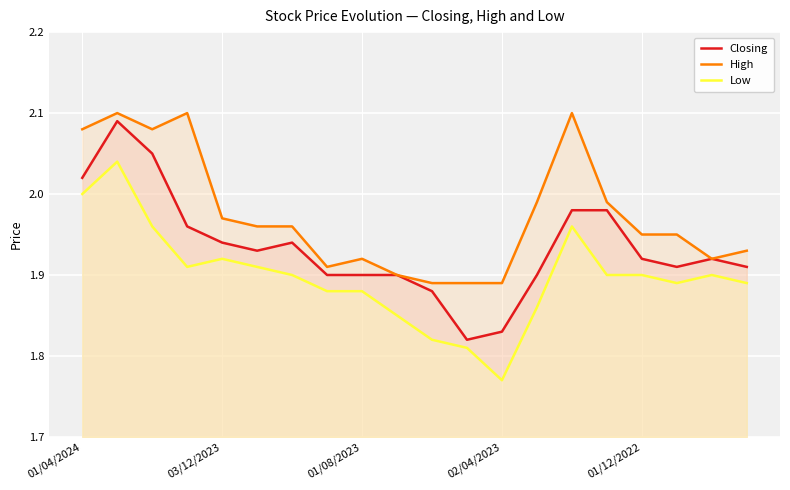

What is the approximate value of Closing at 10?

1.9